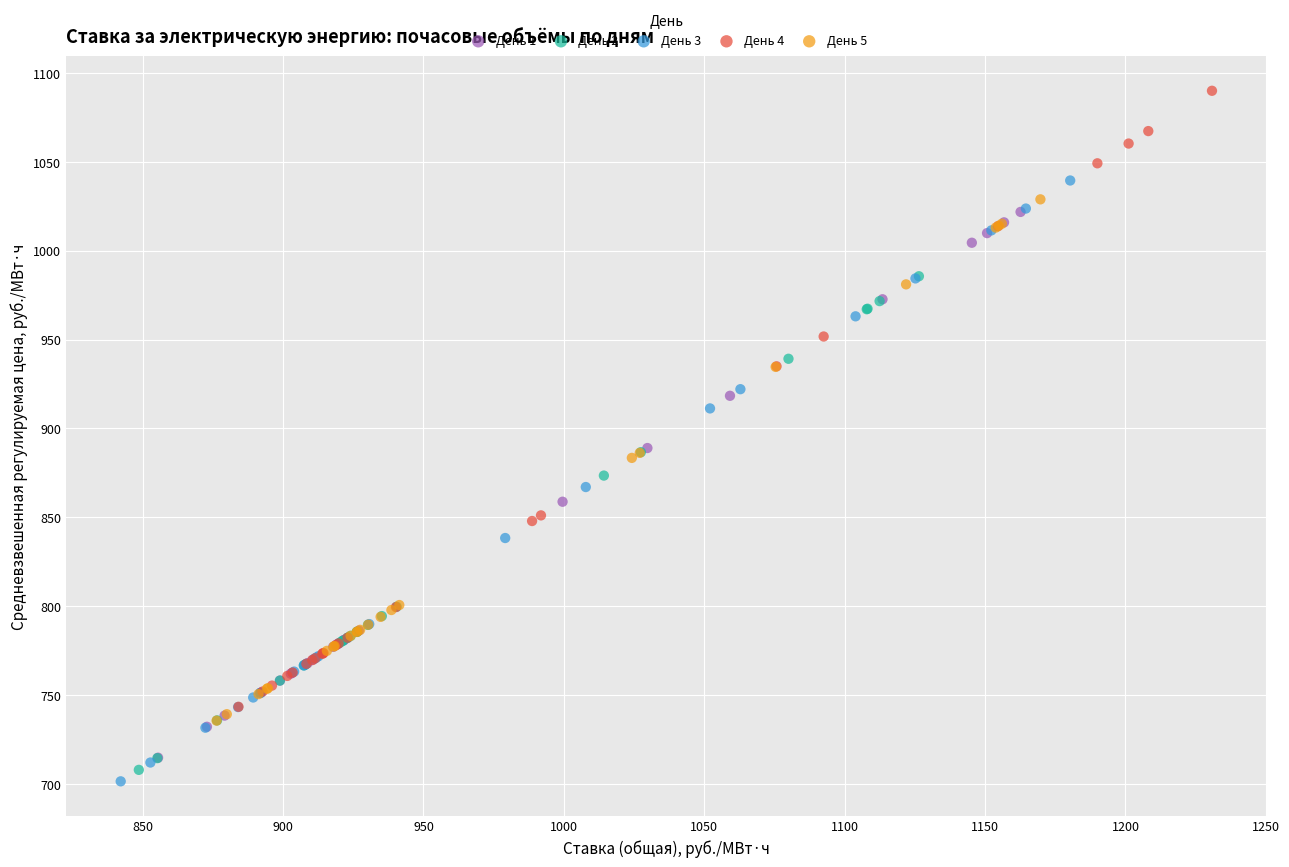

Which series reaches the maximum Y coordinate?

День 4